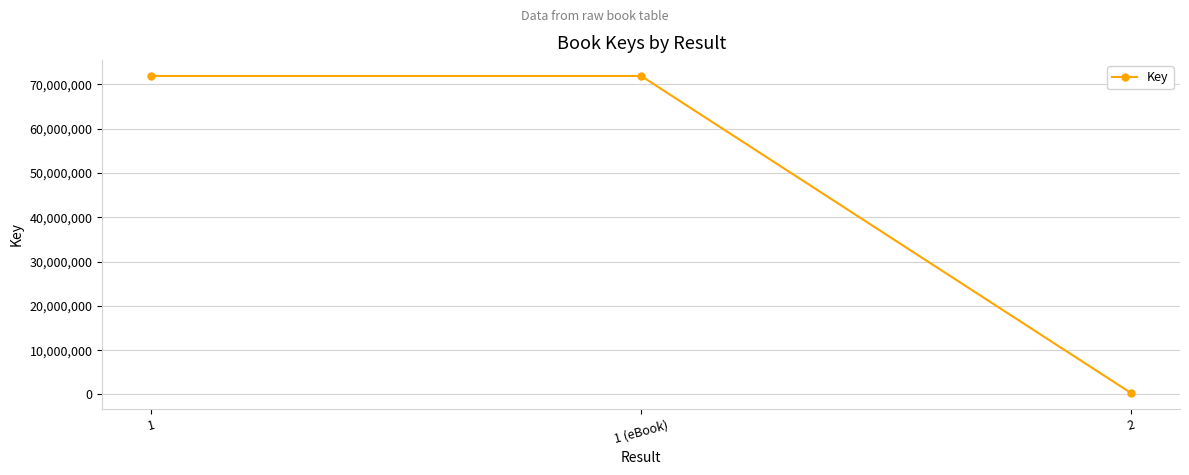

How many lines are shown in the chart?

1